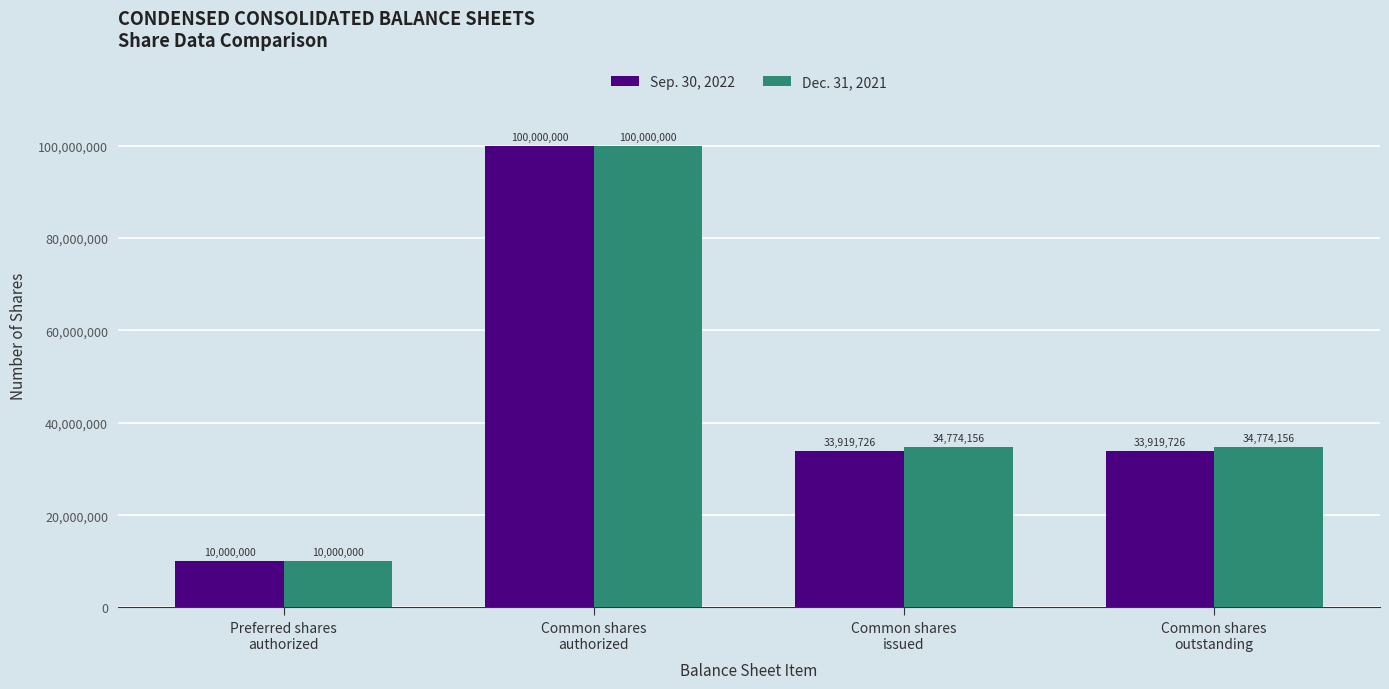

Is the value of Sep. 30, 2022 at Preferred shares
authorized greater than the value of Dec. 31, 2021 at Common shares
issued?

No